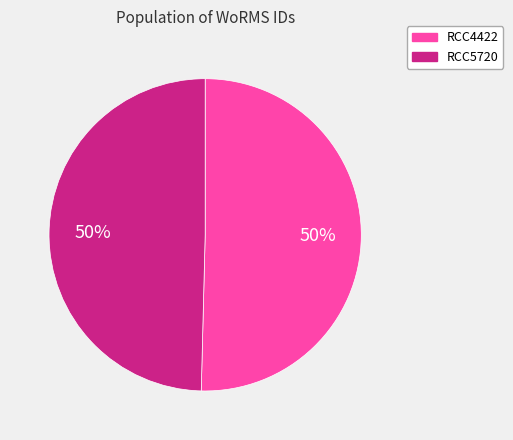

How many segments does this pie chart have?

2